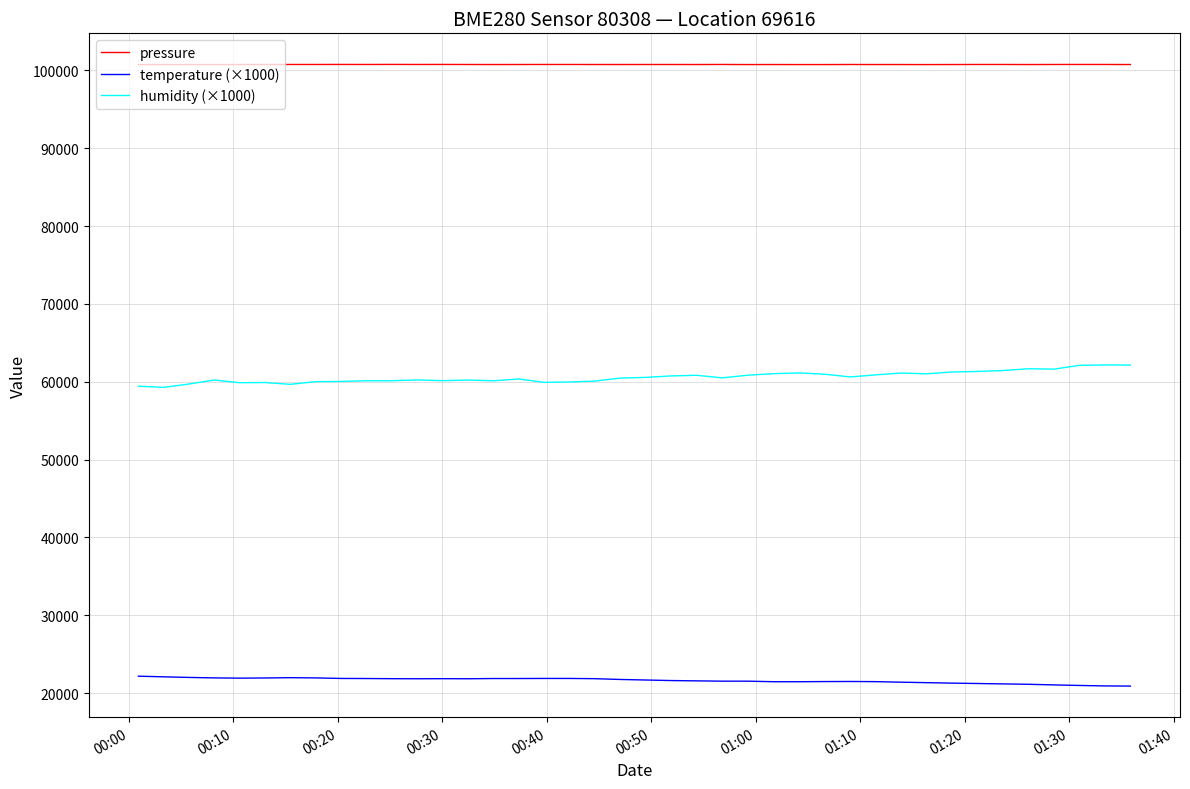

True or false: pressure and temperature (×1000) cross at least once.

False